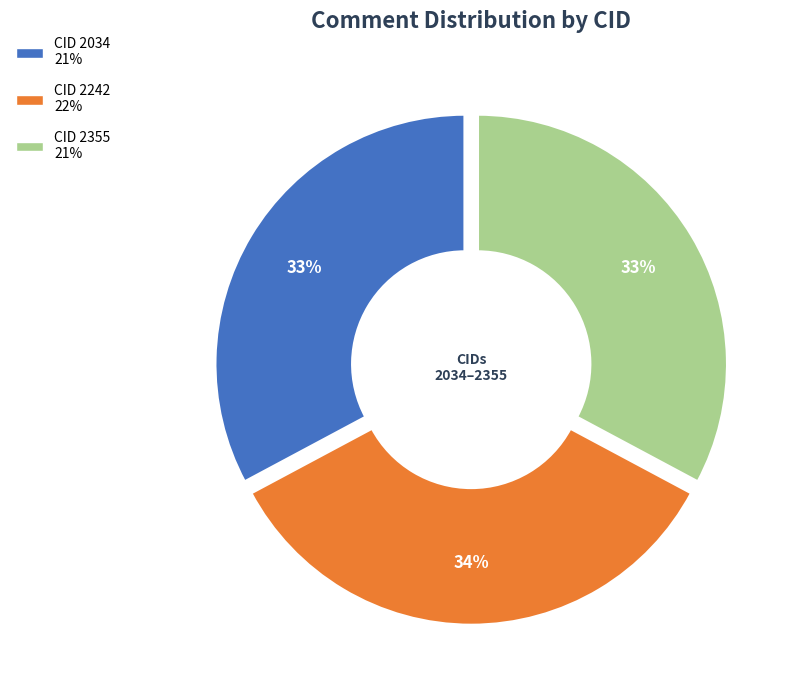

Is there a majority slice in this chart?

No